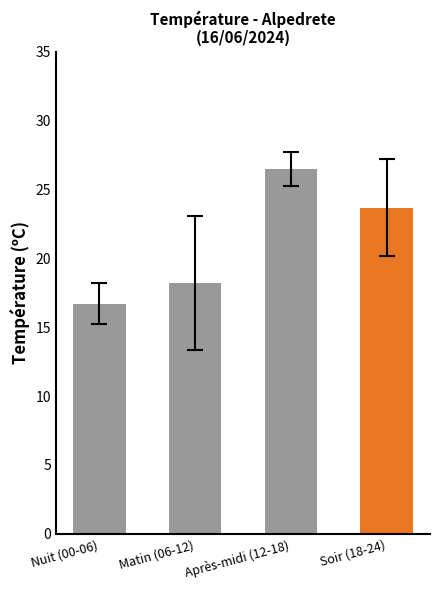

What is the maximum value shown in the chart?

26.5